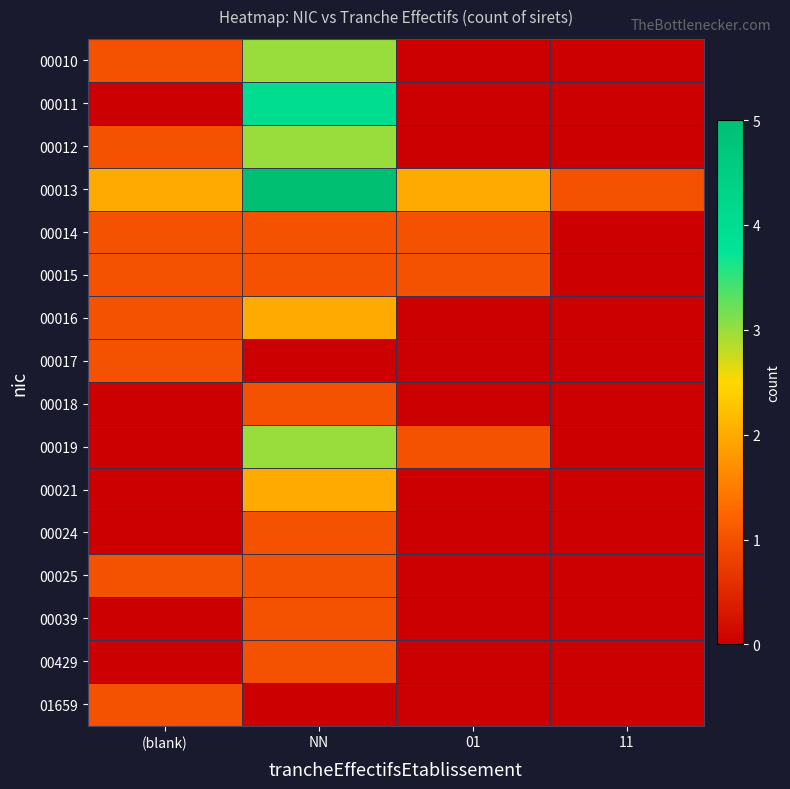

At which category is the sum across all series the highest?

NN